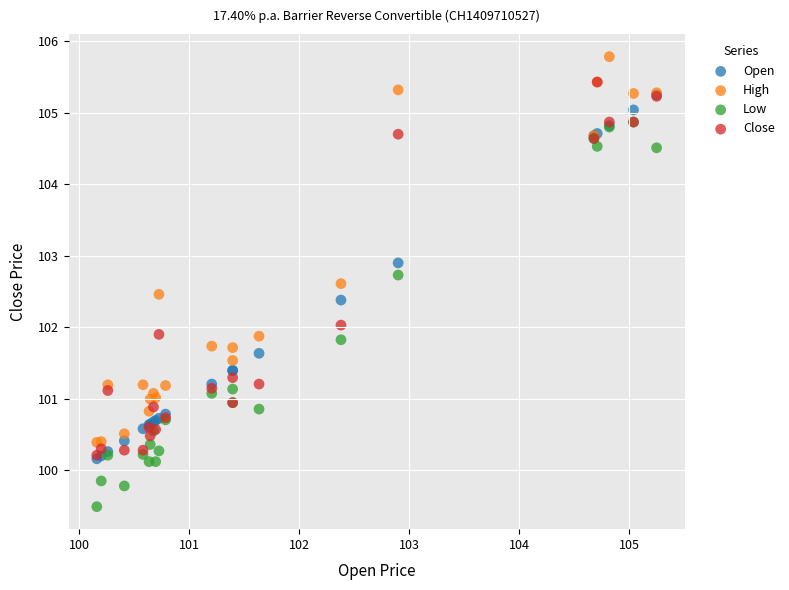

Which series reaches the maximum Y coordinate?

High